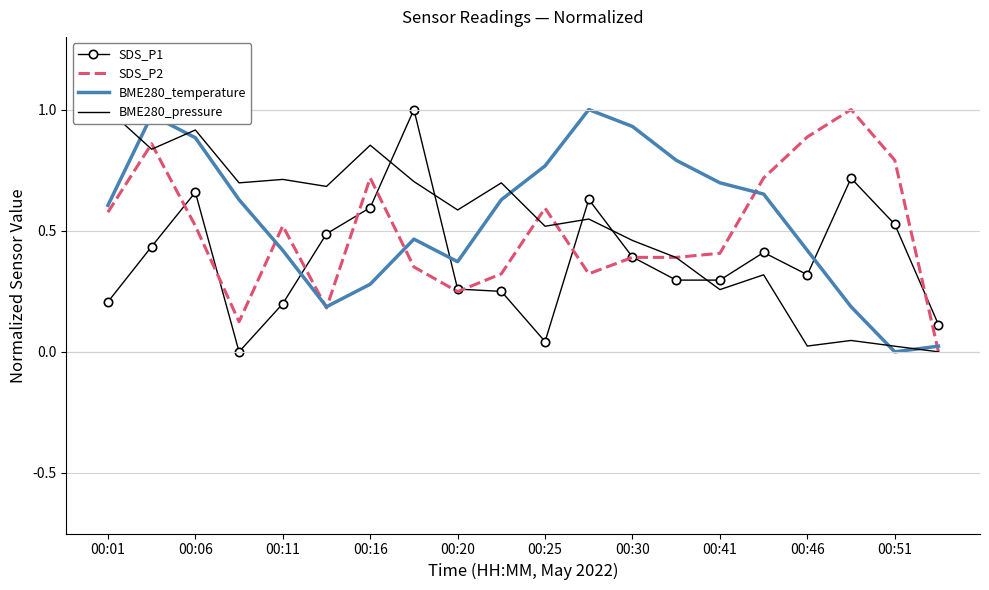

True or false: SDS_P1 and BME280_temperature cross at least once.

True